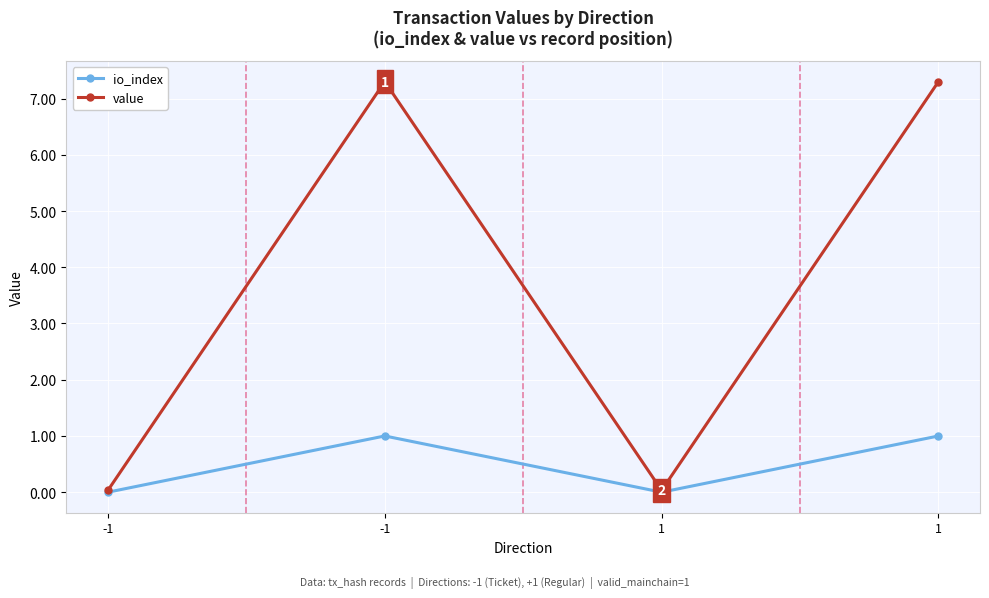

How many lines are shown in the chart?

2